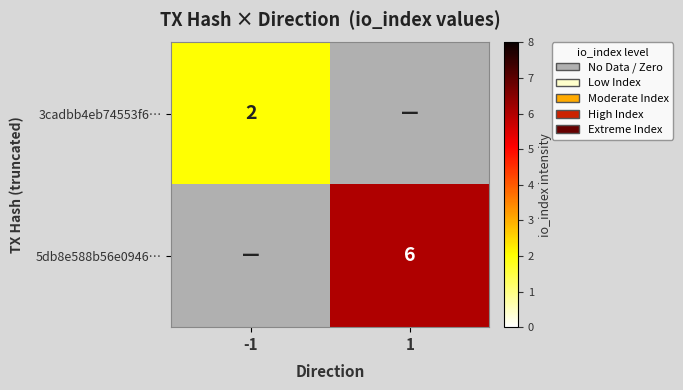

True or false: 5db8e588b56e0946… has a value of 2.2 at 1.

False